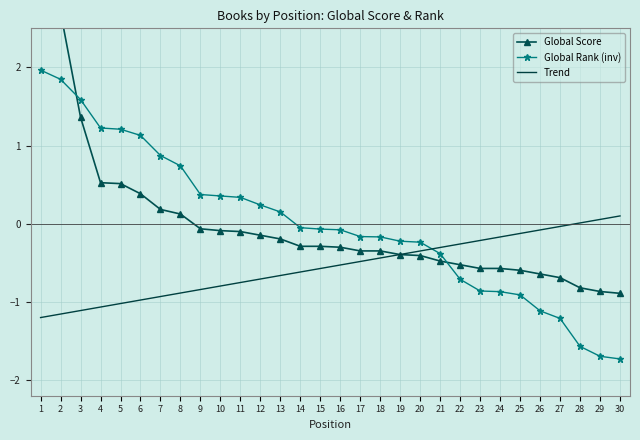

Rank the series by their maximum value, from highest to lowest.

Global Score, Global Rank (inv), Trend